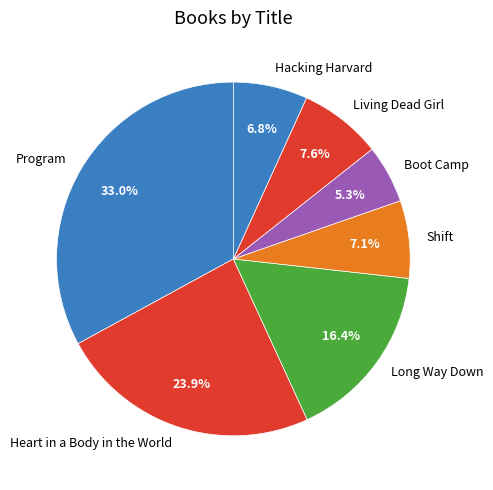

How many segments does this pie chart have?

7